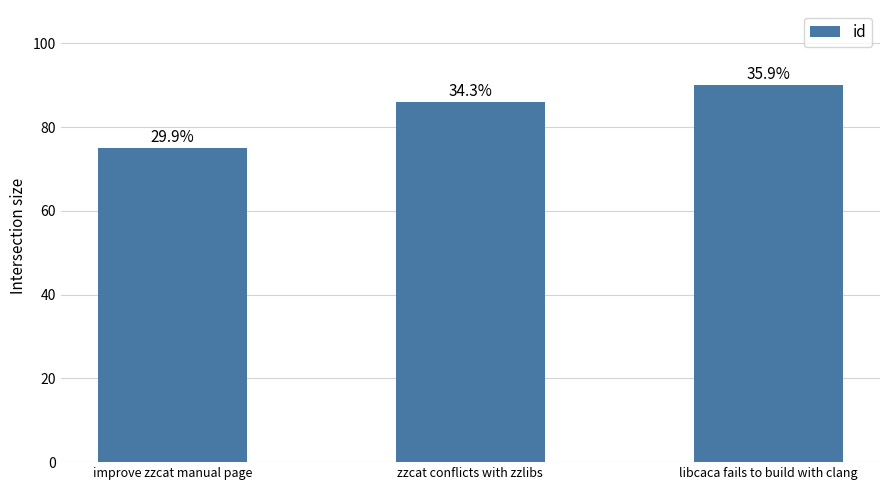

What is the label of the 1st bar from the right?

libcaca fails to build with clang